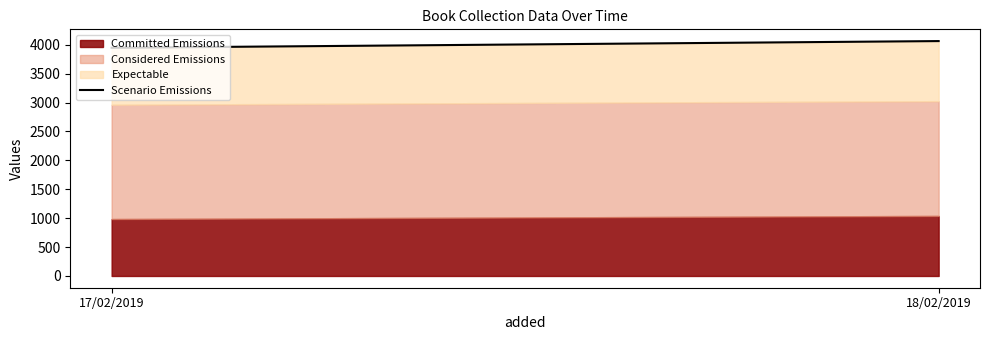

Approximately how many times larger is the value at 17/02/2019 compared to 18/02/2019?

1.0